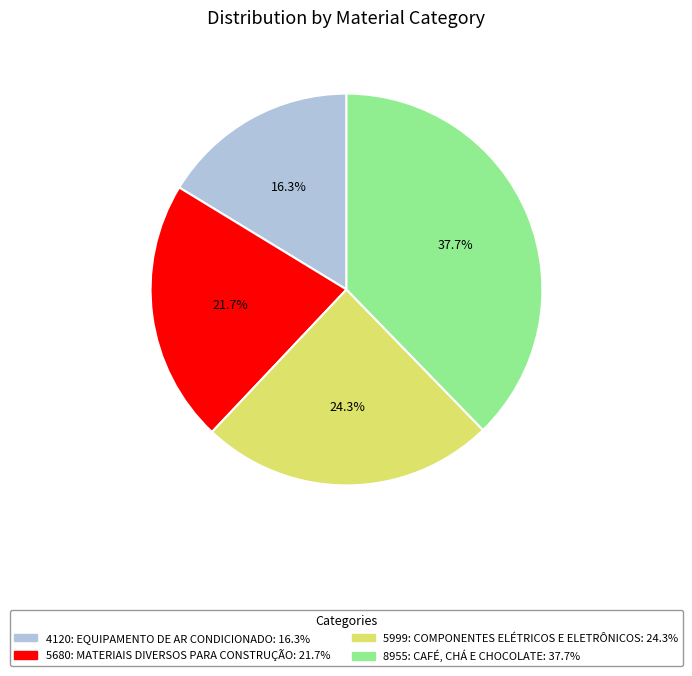

What percentage is the 8955: CAFÉ, CHÁ E CHOCOLATE slice, to the nearest percent?

38%